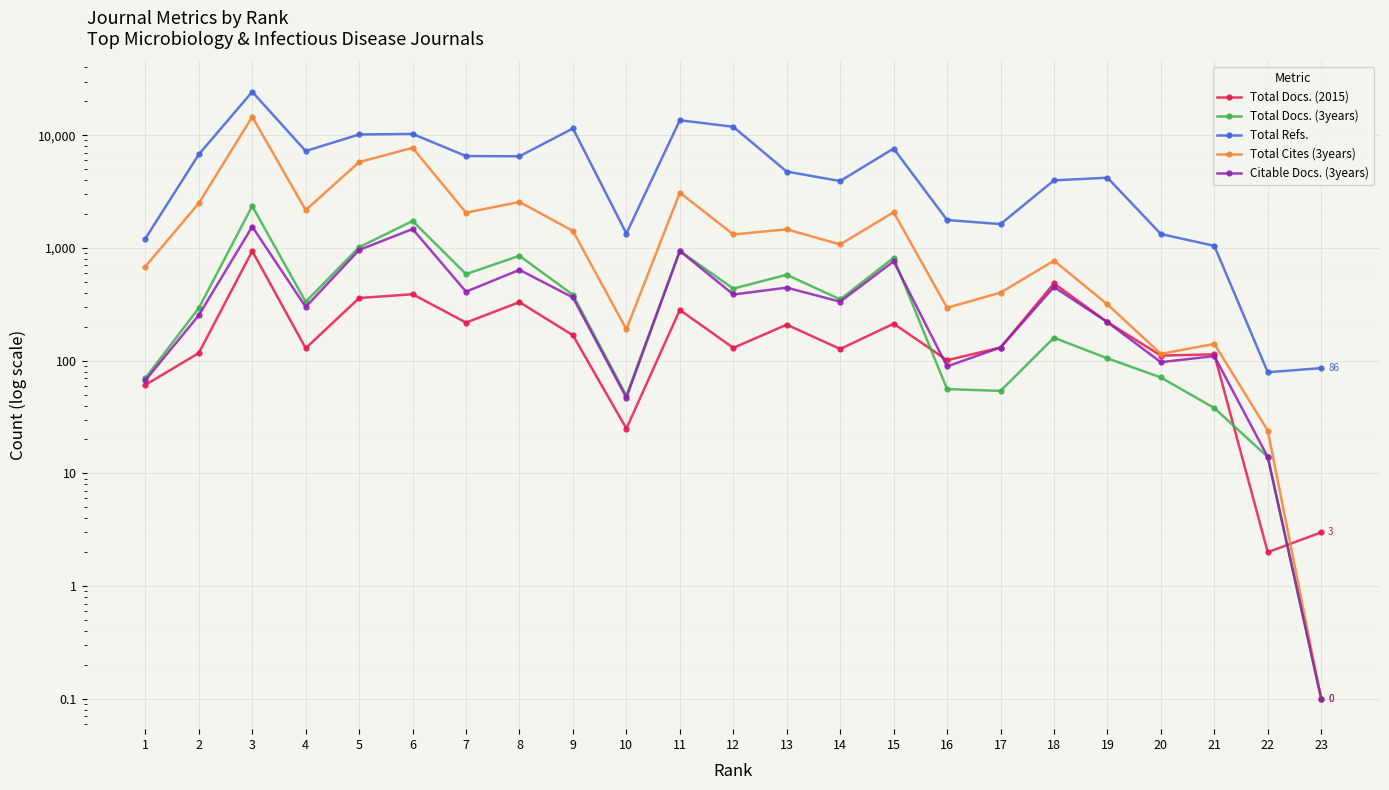

What is the total value across all series at 16?

2313.0